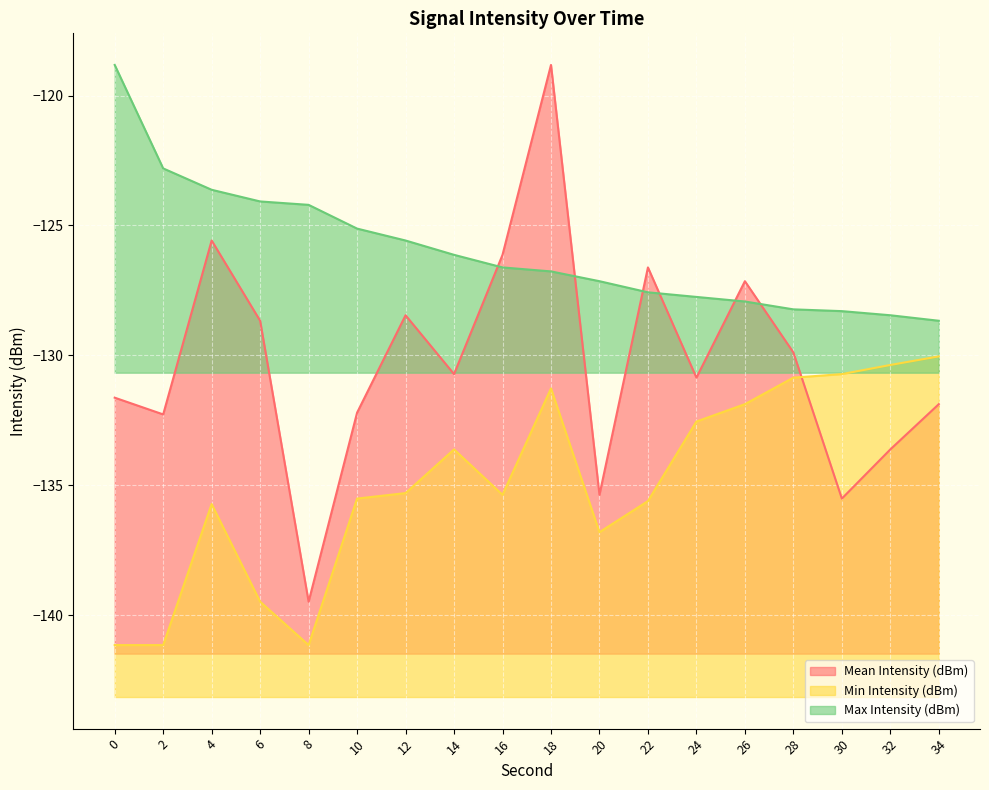

Which category has the highest value in the Min Intensity (dBm) series?

34